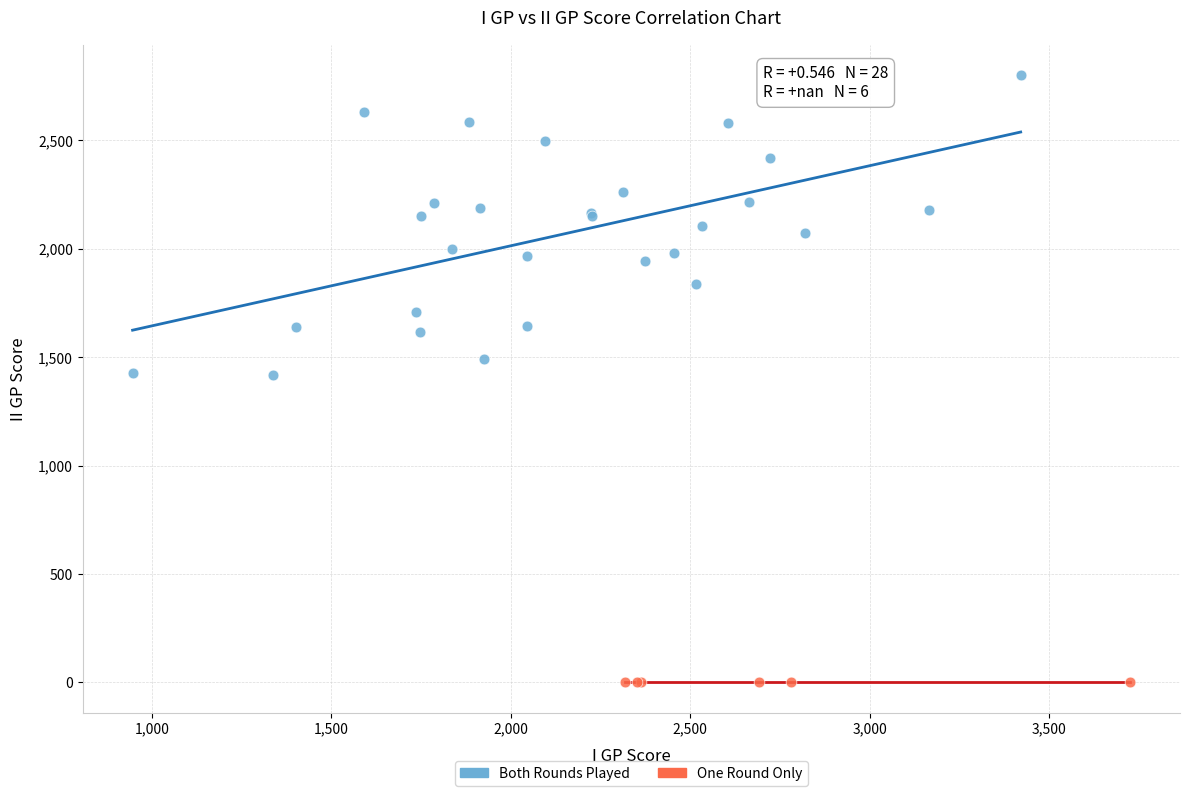

Which series contains the lowest Y value?

One Round Only